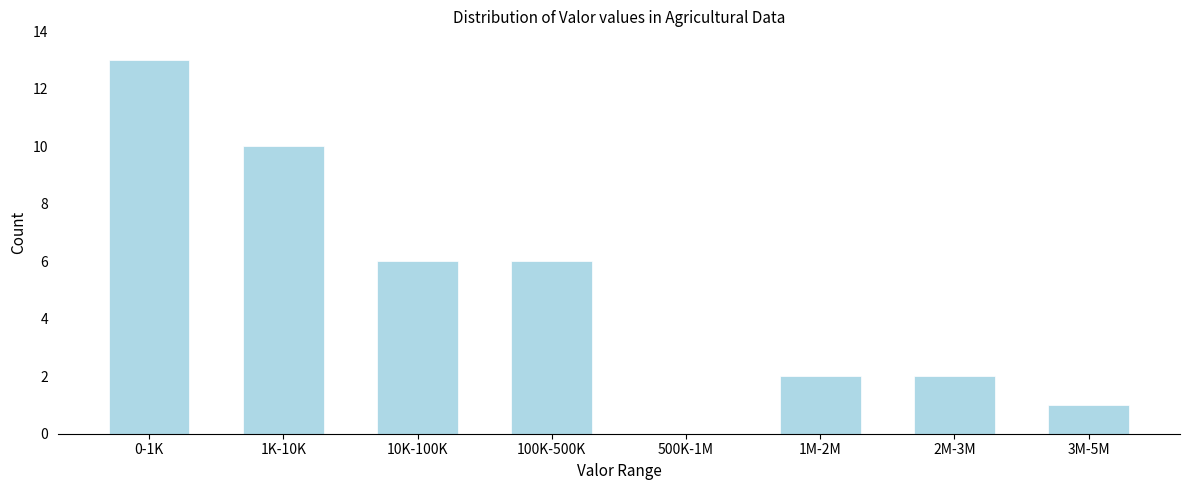

Reading left to right, transcribe all the data shown in this chart.

0-1K=13	1K-10K=10	10K-100K=6	100K-500K=6	500K-1M=0	1M-2M=2	2M-3M=2	3M-5M=1